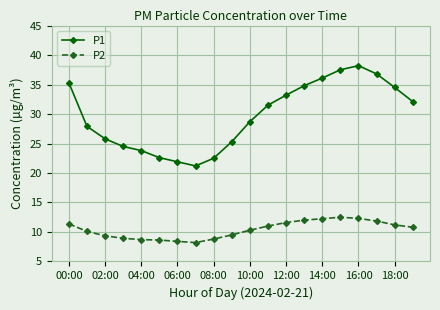

In P2, how many points are higher than both neighbors (excluding endpoints)?

1